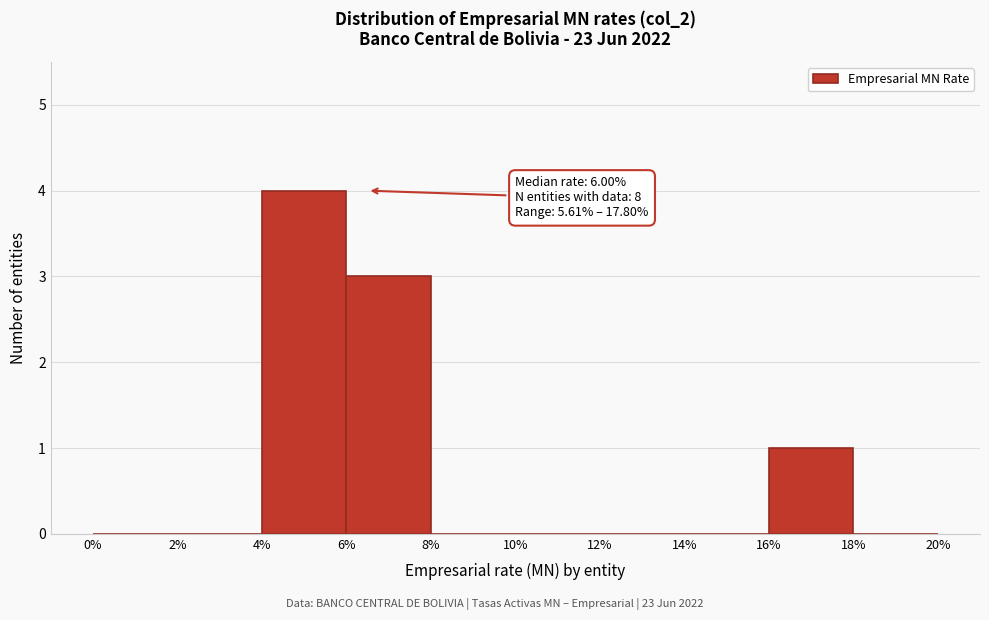

Over which range of the x-axis is the bar tallest?

4% to 6%